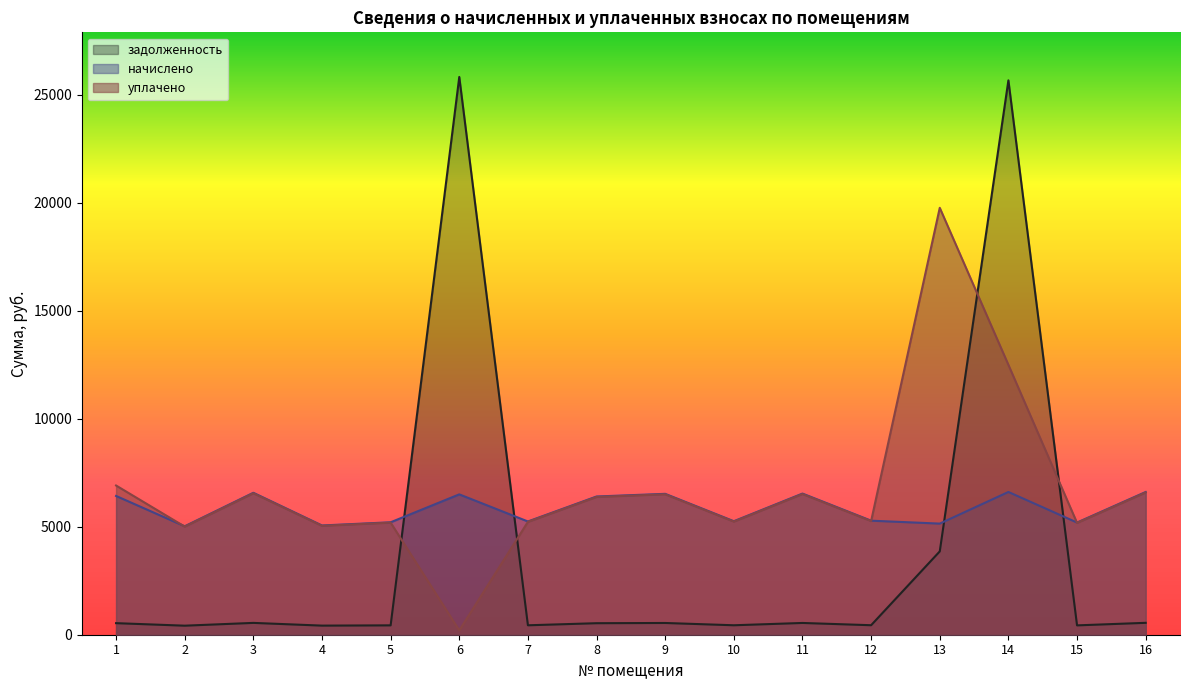

Reading left to right, what are all the values shown in this chart?

задолженность: 535.6	418.6	547.9	421.7	434.0	25833.1	437.1	533.5	543.8	438.1	544.8	440.1	3859.8	25675.6	433.0	551.0
начислено: 6426.8	5023.3	6574.6	5060.3	5208.0	6500.8	5245.0	6402.2	6525.4	5257.2	6537.7	5281.8	5146.4	6611.5	5195.6	6611.5
уплачено: 6911.0	5007.4	6553.7	5044.2	5191.5	200.0	5228.3	6382.0	6504.7	5240.6	6517.0	5265.1	19772.2	12500.0	5179.2	6590.6